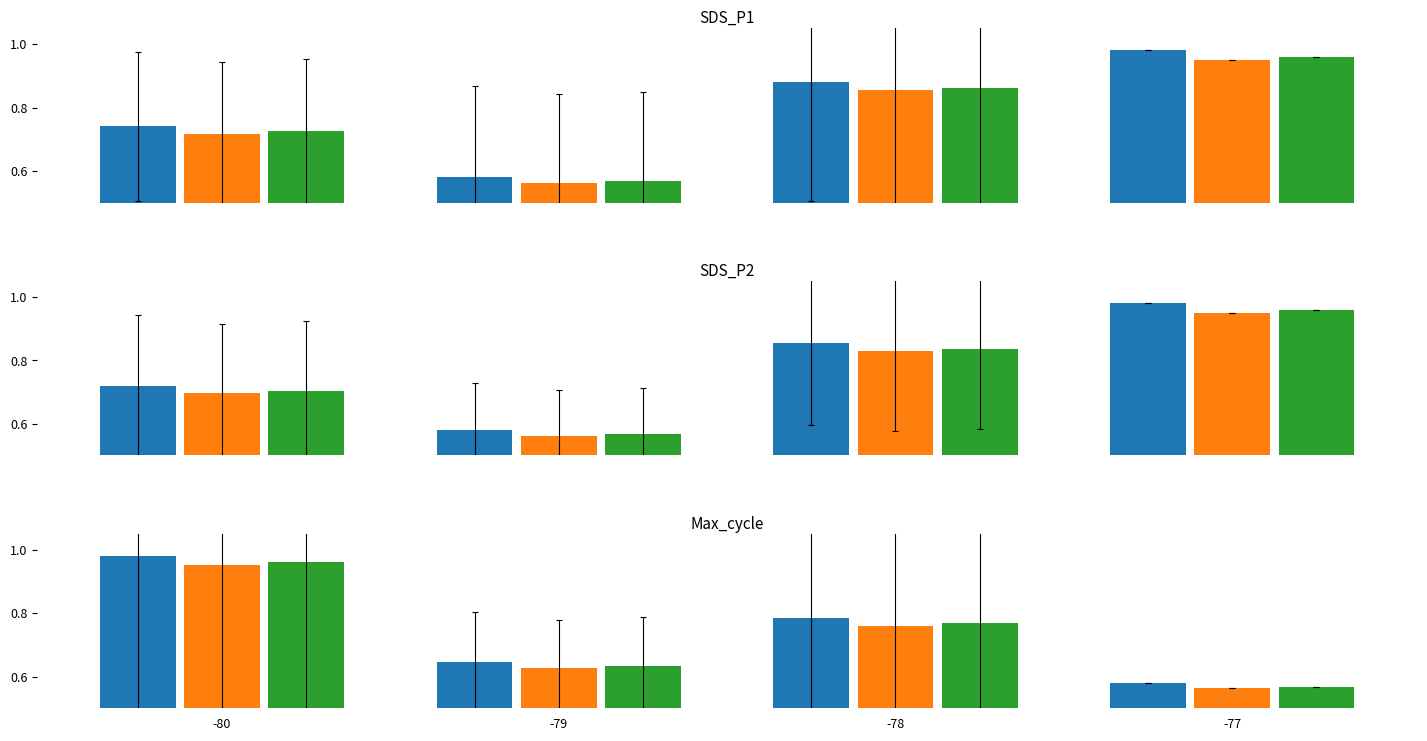

What is the difference between the maximum and minimum values in the SDS_P1 series?

0.4